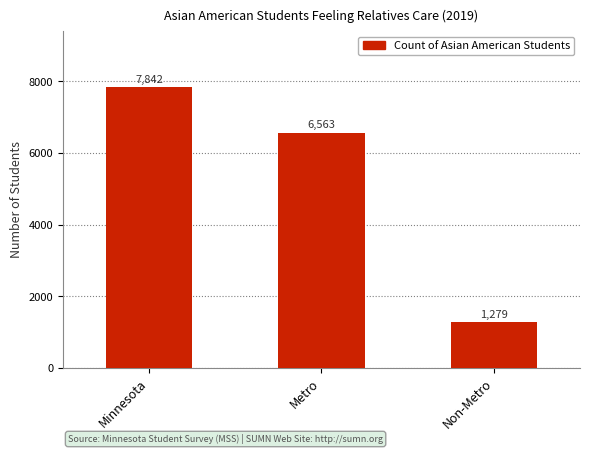

Which has a higher value, Metro or Minnesota?

Minnesota